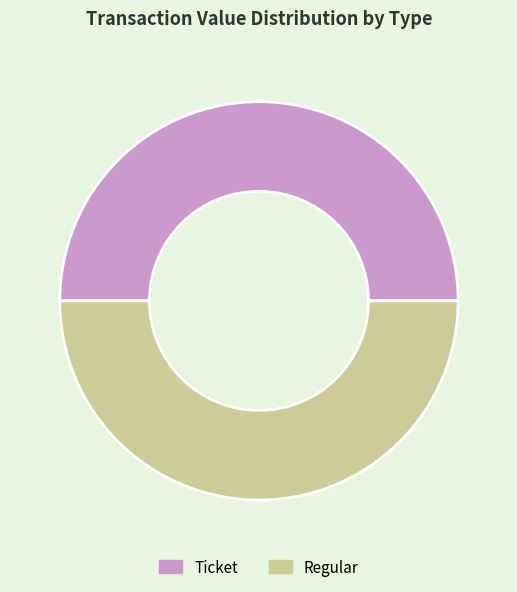

The Ticket slice represents 1% of the pie. True or false?

False